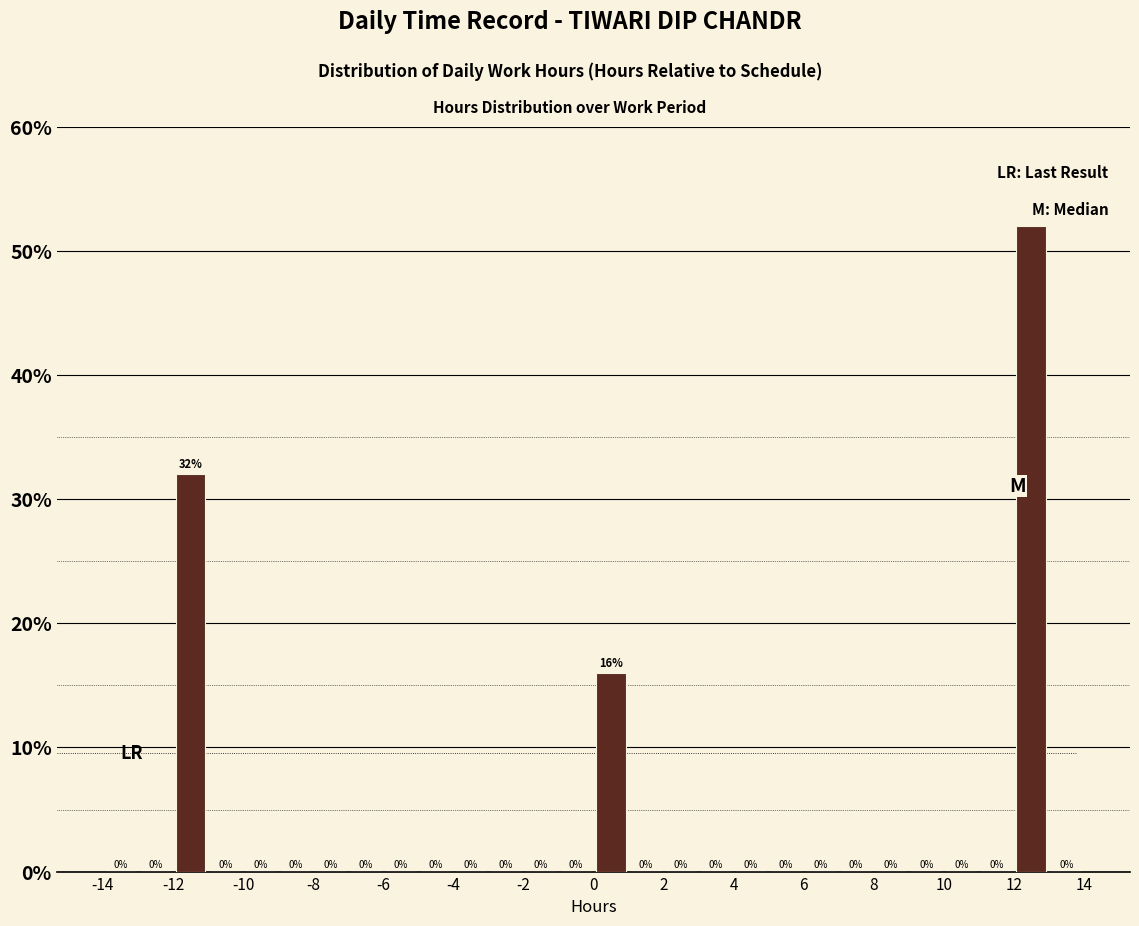

Reading left to right, list every bar in this chart as the range it spans on the x-axis followed by its height.

-14 to -13: 0
-13 to -12: 0
-12 to -11: 32
-11 to -10: 0
-10 to -9: 0
-9 to -8: 0
-8 to -7: 0
-7 to -6: 0
-6 to -5: 0
-5 to -4: 0
-4 to -3: 0
-3 to -2: 0
-2 to -1: 0
-1 to 0: 0
0 to 1: 16
1 to 2: 0
2 to 3: 0
3 to 4: 0
4 to 5: 0
5 to 6: 0
6 to 7: 0
7 to 8: 0
8 to 9: 0
9 to 10: 0
10 to 11: 0
11 to 12: 0
12 to 13: 52
13 to 14: 0